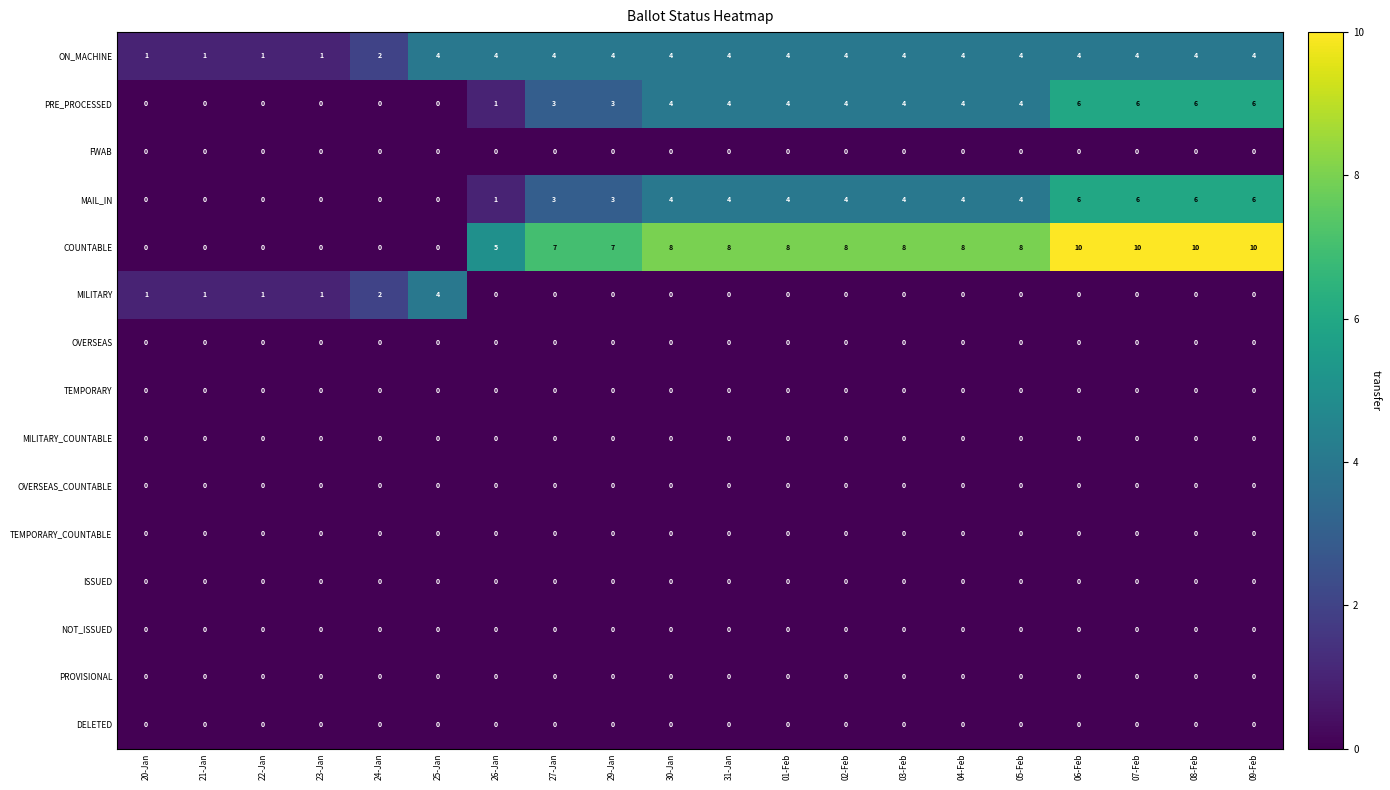

True or false: PRE_PROCESSED has a value of 6 at 05-Feb.

False